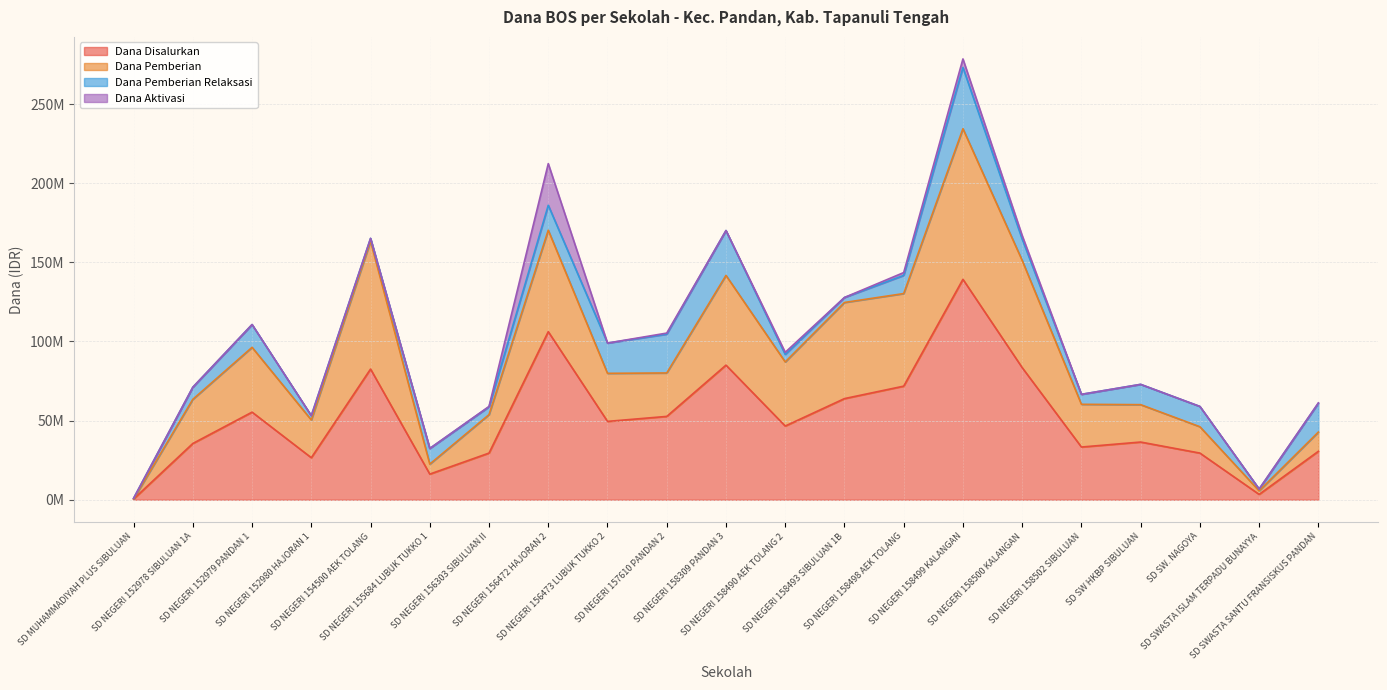

At how many categories does at least one series exceed 58?

17